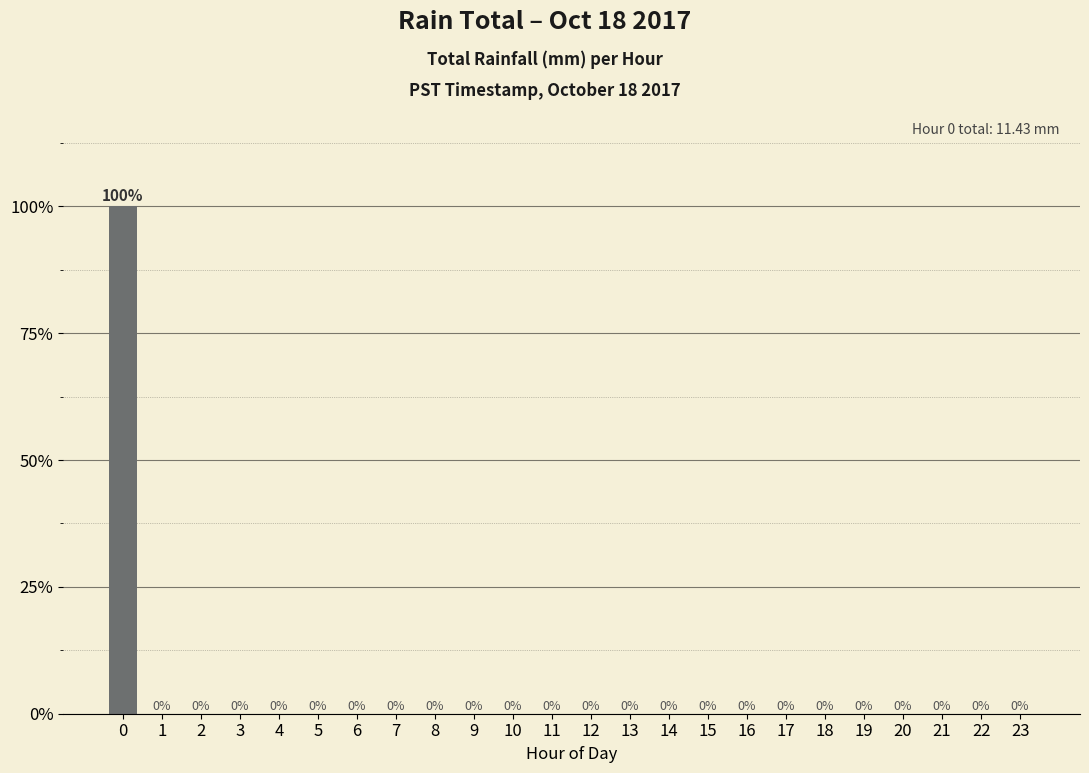

Reading right to left, what are all the values shown in this chart?

0	0	0	0	0	0	0	0	0	0	0	0	0	0	0	0	0	0	0	0	0	0	0	100